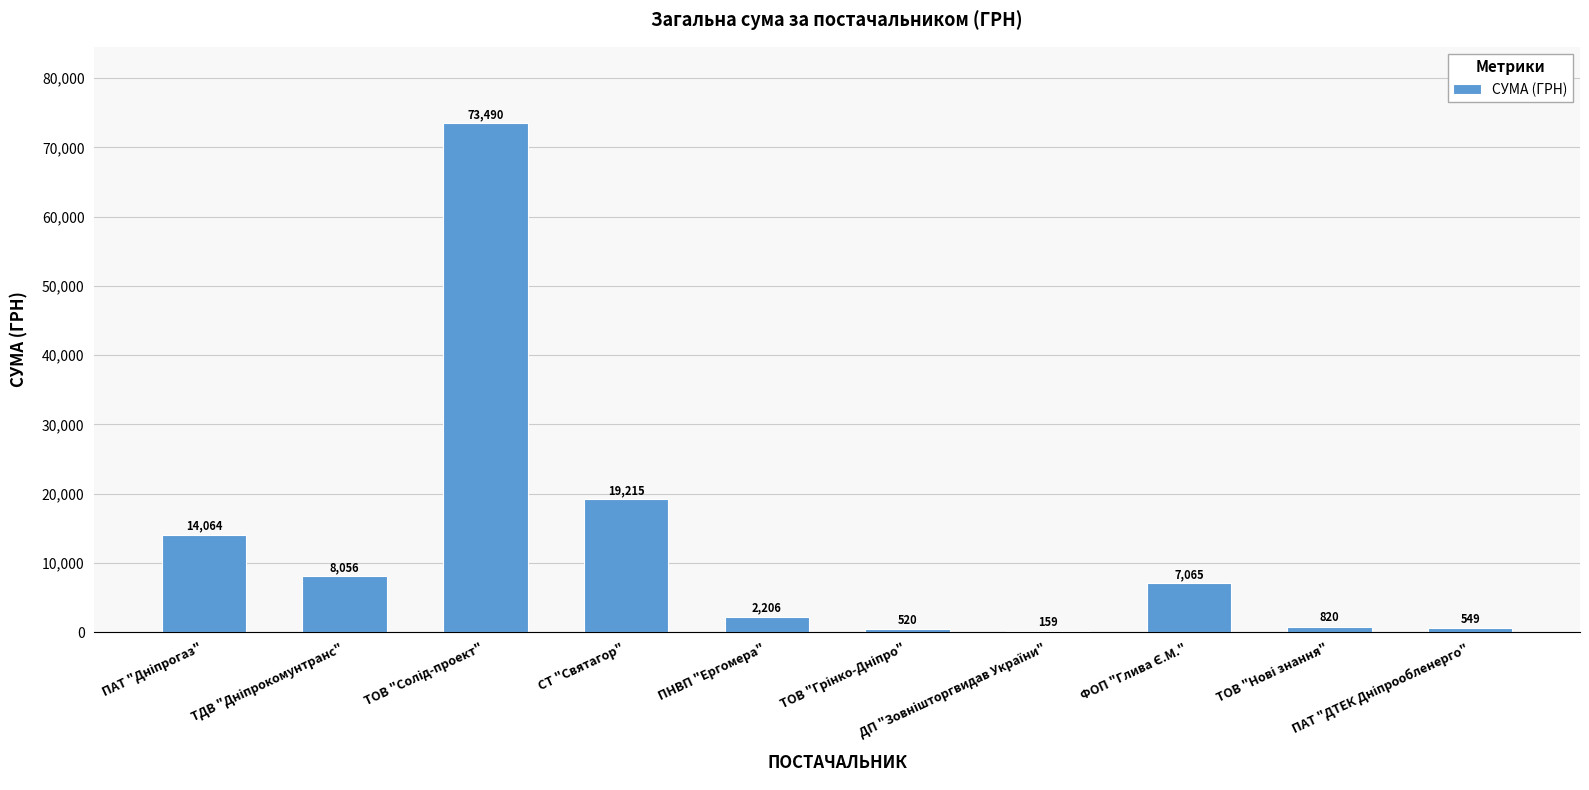

What is the greatest value displayed?

73490.0